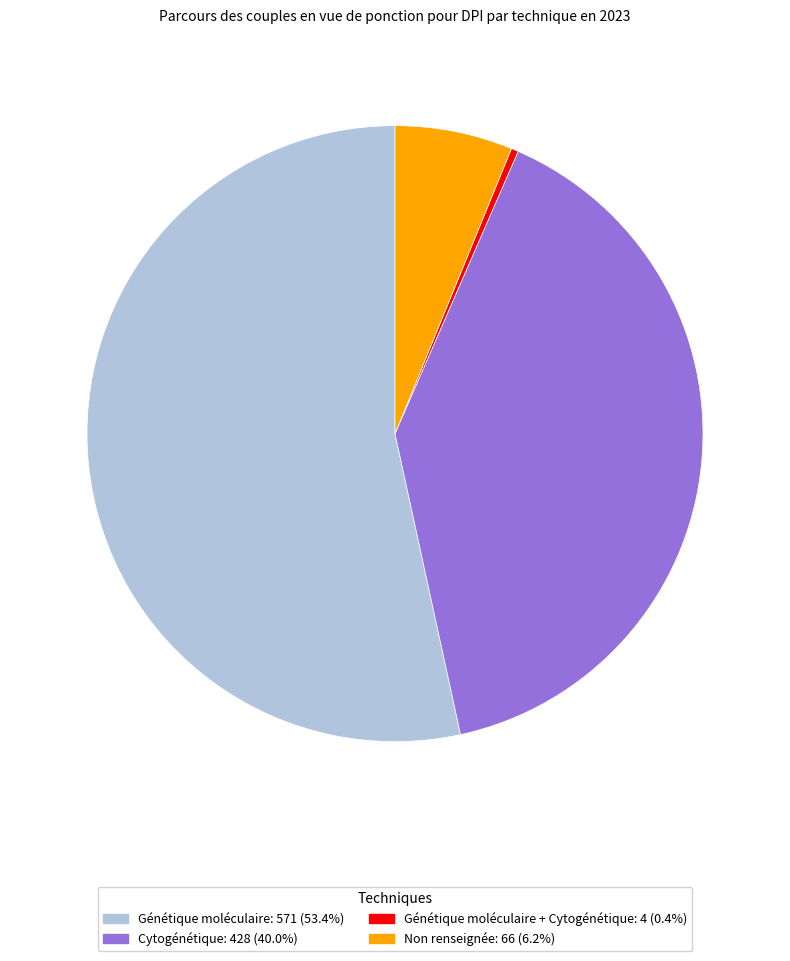

Is there any slice that represents more than half of the pie?

Yes